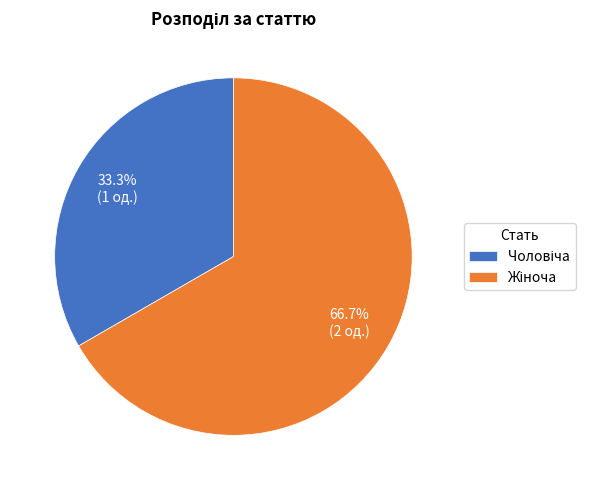

Does any single category account for the majority?

Yes